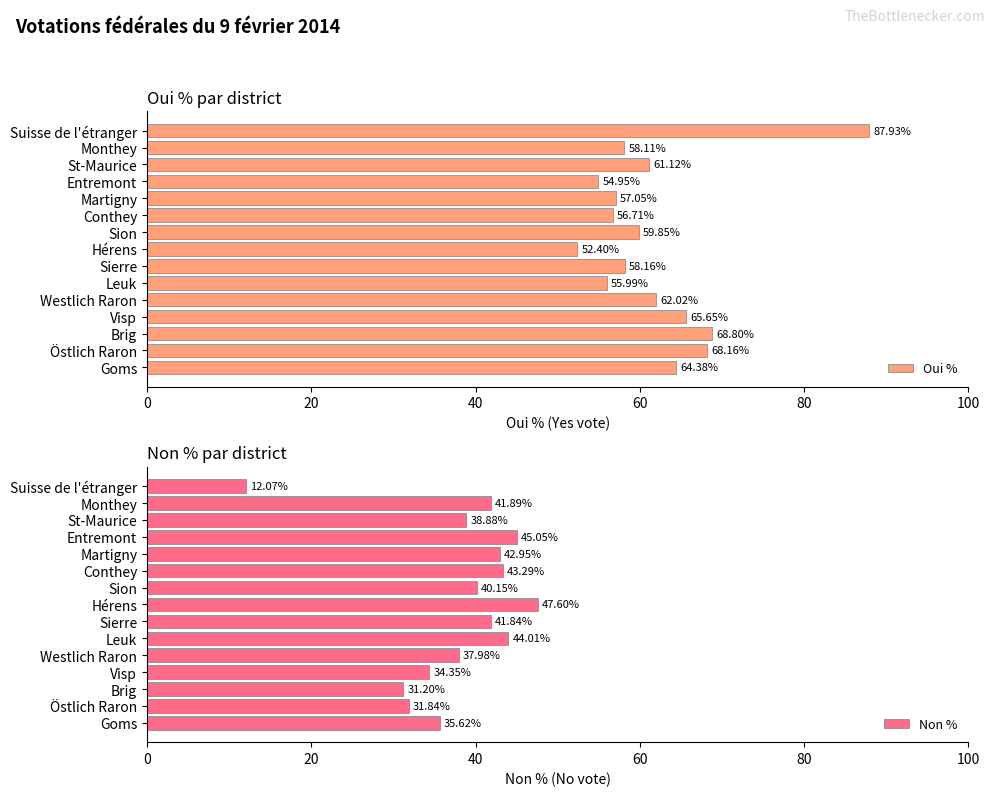

What is the lowest value of the Non % series?

12.1